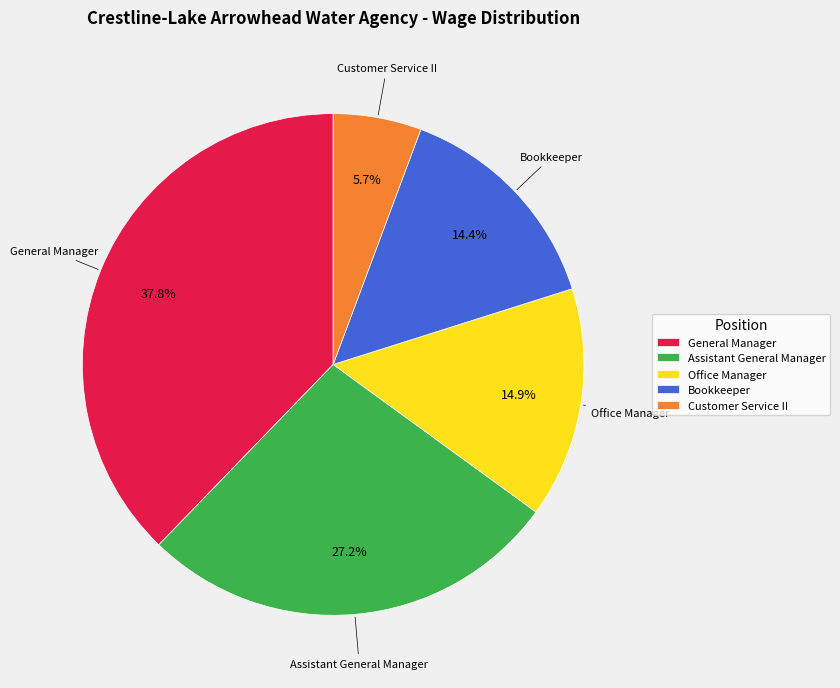

Is the sum of Customer Service II and Bookkeeper greater than half?

No